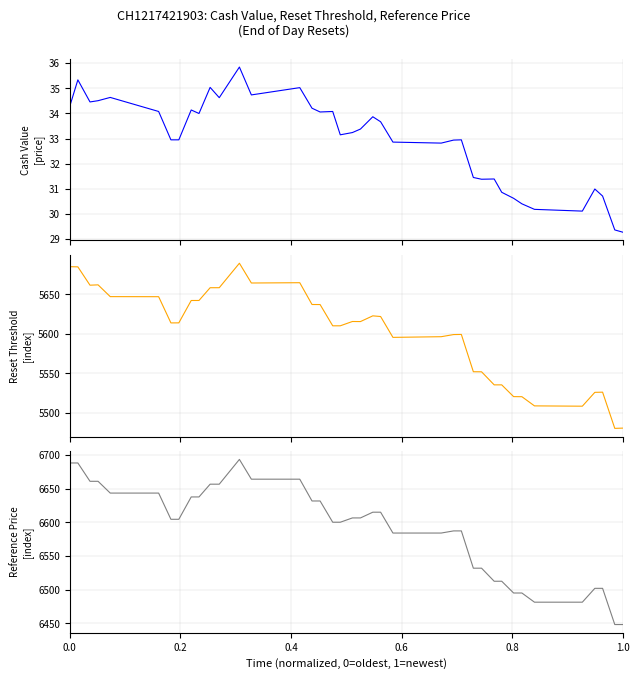

At how many categories does at least one series exceed 4417?

39